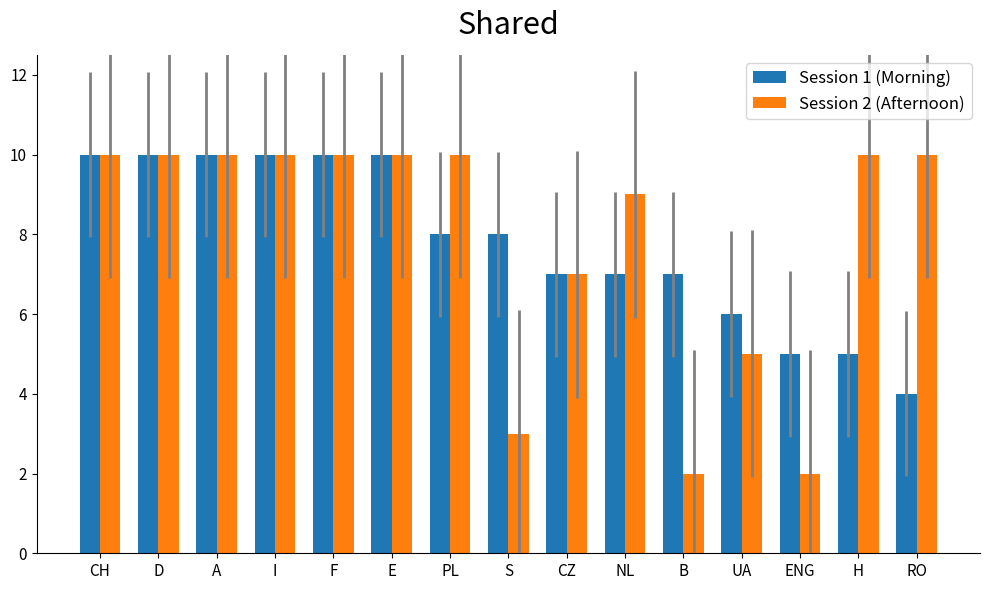

At UA, list the series in order from smallest to largest.

Session 2 (Afternoon), Session 1 (Morning)